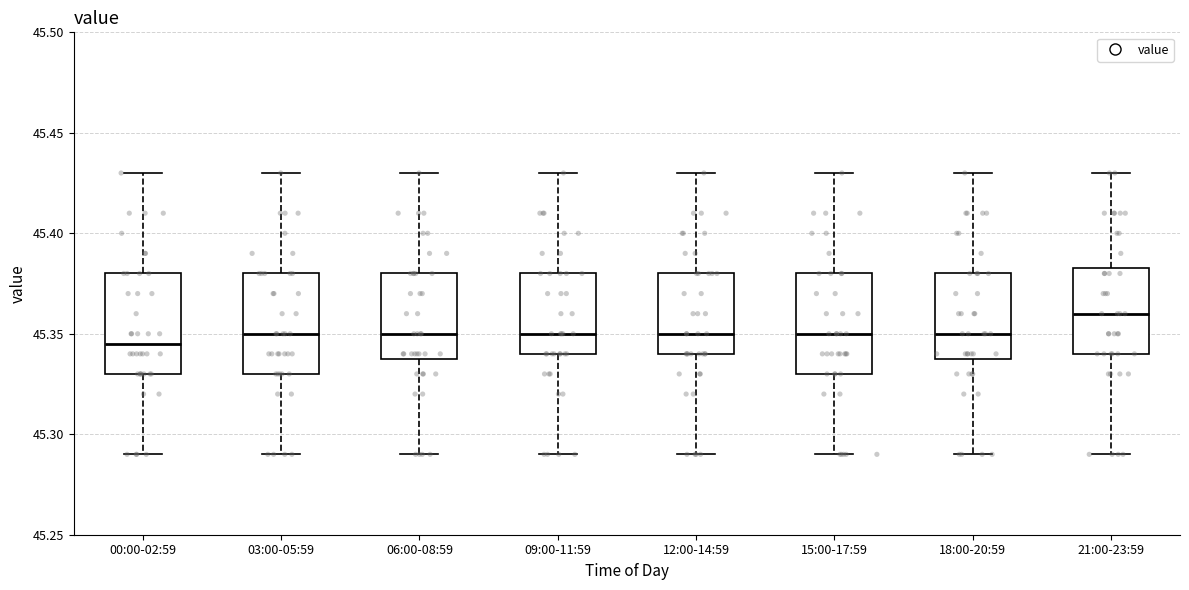

Which box has the lowest median line?

00:00-02:59